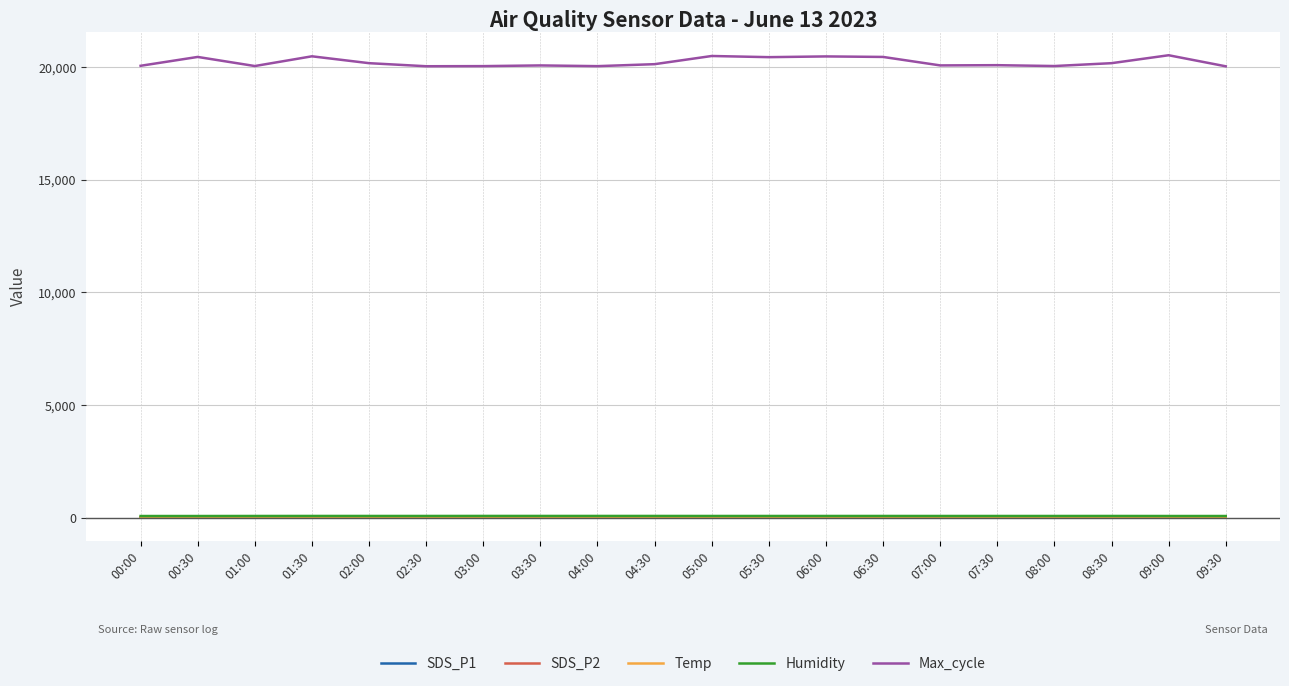

True or false: Max_cycle and Temp intersect in this chart.

False